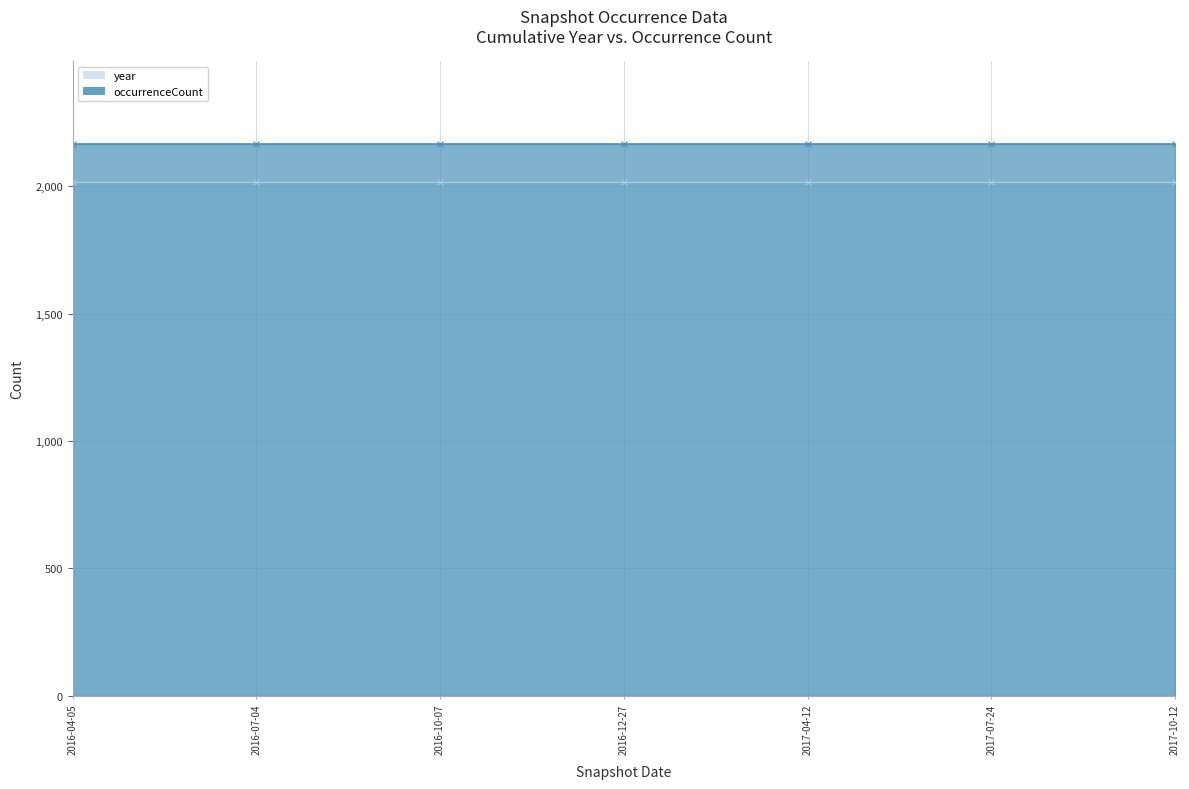

True or false: occurrenceCount and year intersect in this chart.

False